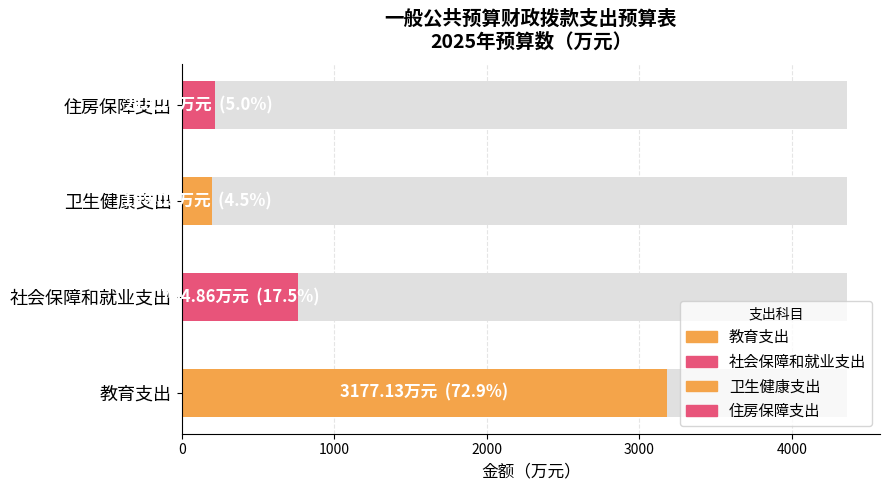

Where does the data first go above 764?

教育支出